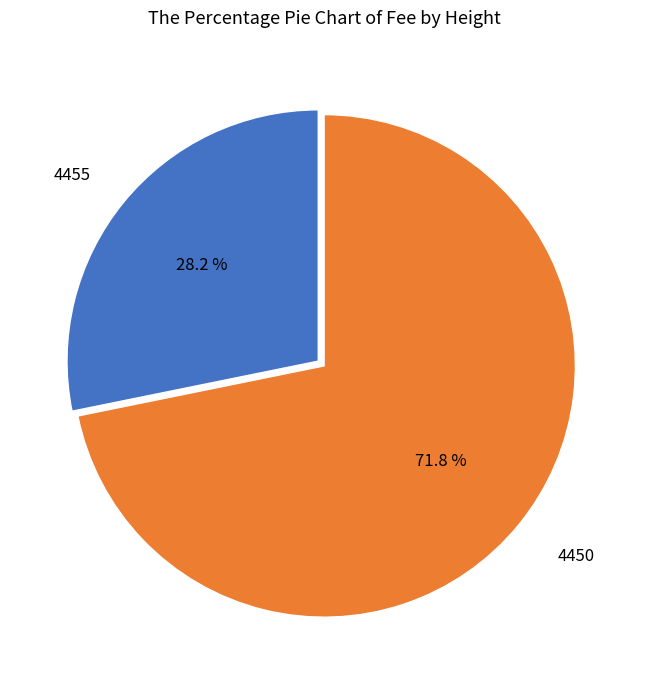

Is there a majority slice in this chart?

Yes